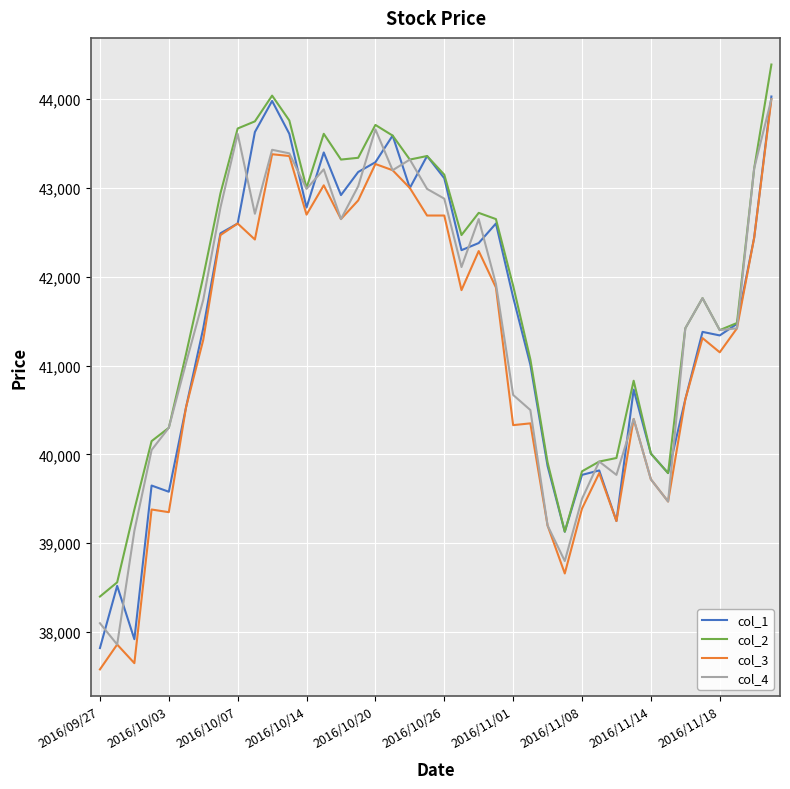

What is the minimum value shown in the chart?

37580